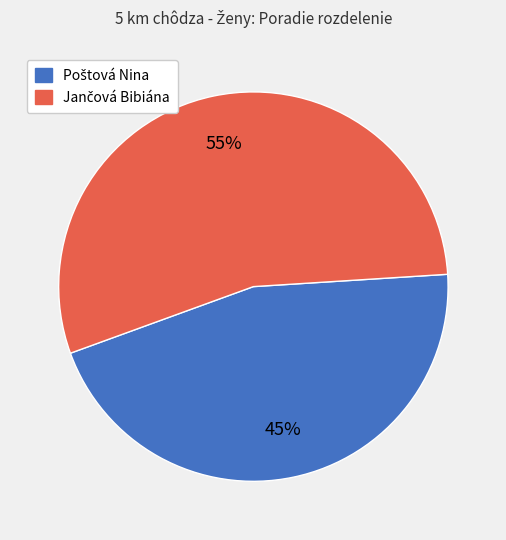

Is there a majority slice in this chart?

Yes